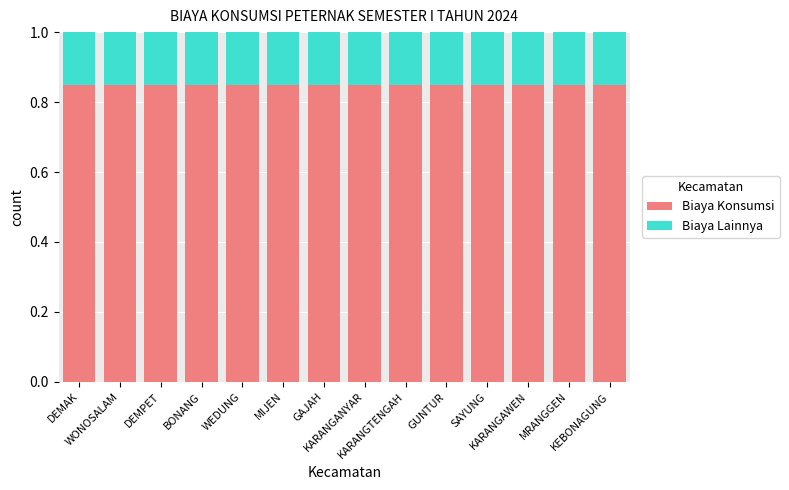

What is the average value of the Biaya Konsumsi series?

0.8